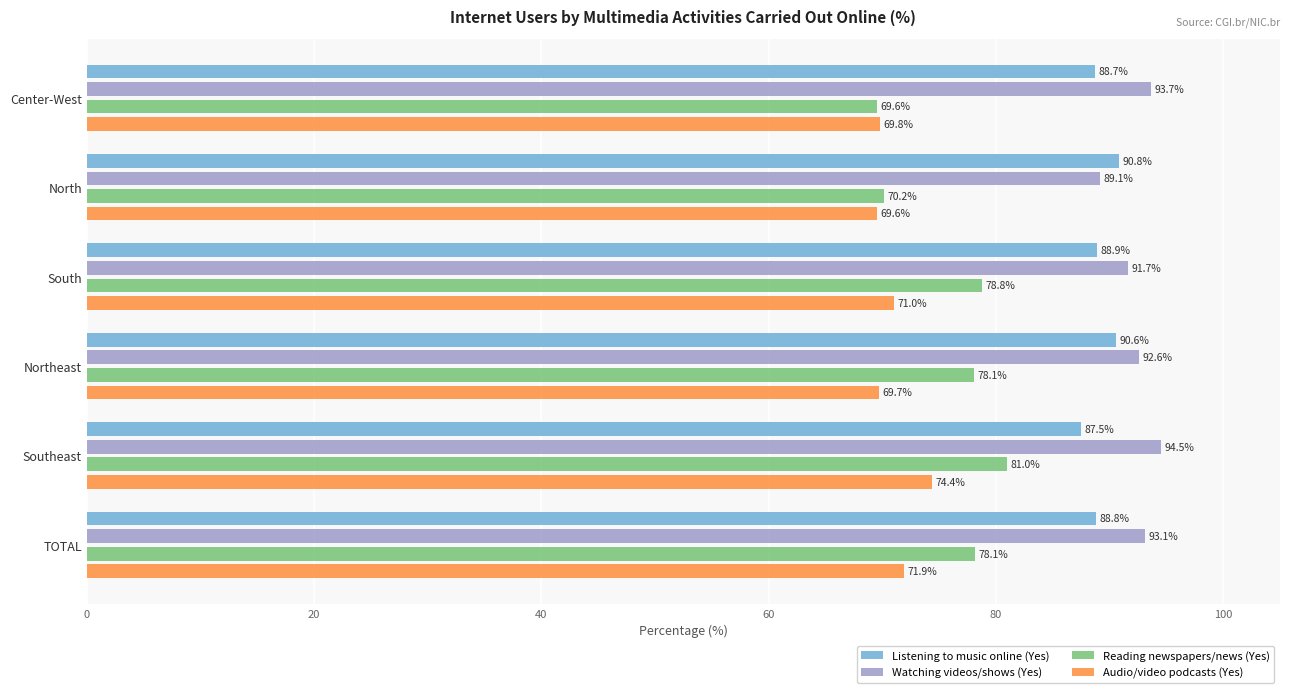

What is the minimum value for Watching videos/shows (Yes)?

89.1